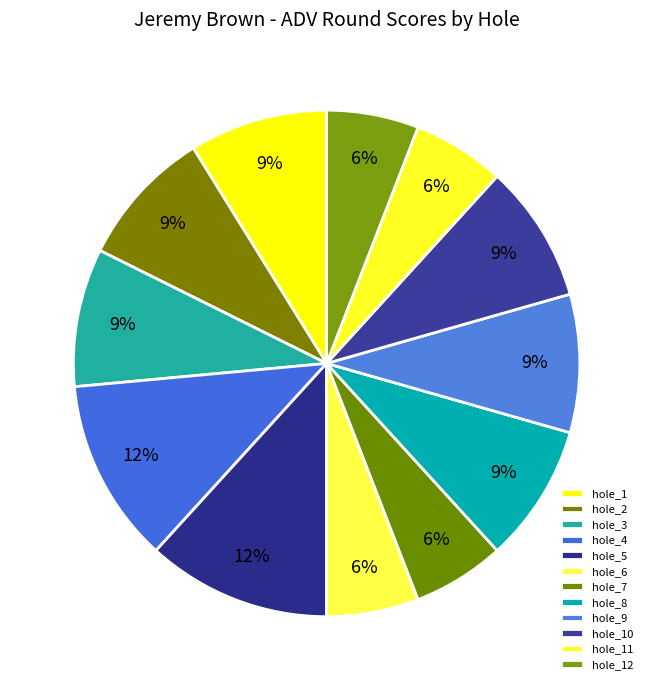

To the nearest percent, what is the combined percentage of hole_12 and hole_3?

15%